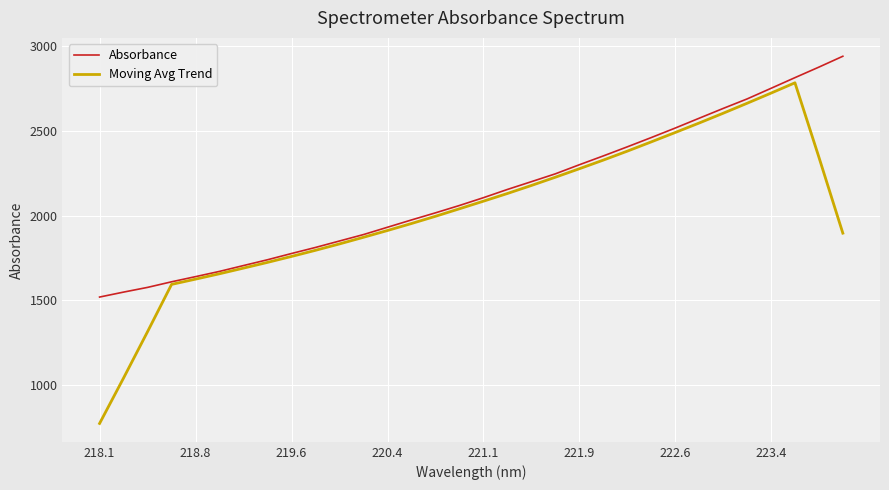

Which series has the largest total across all categories?

Absorbance